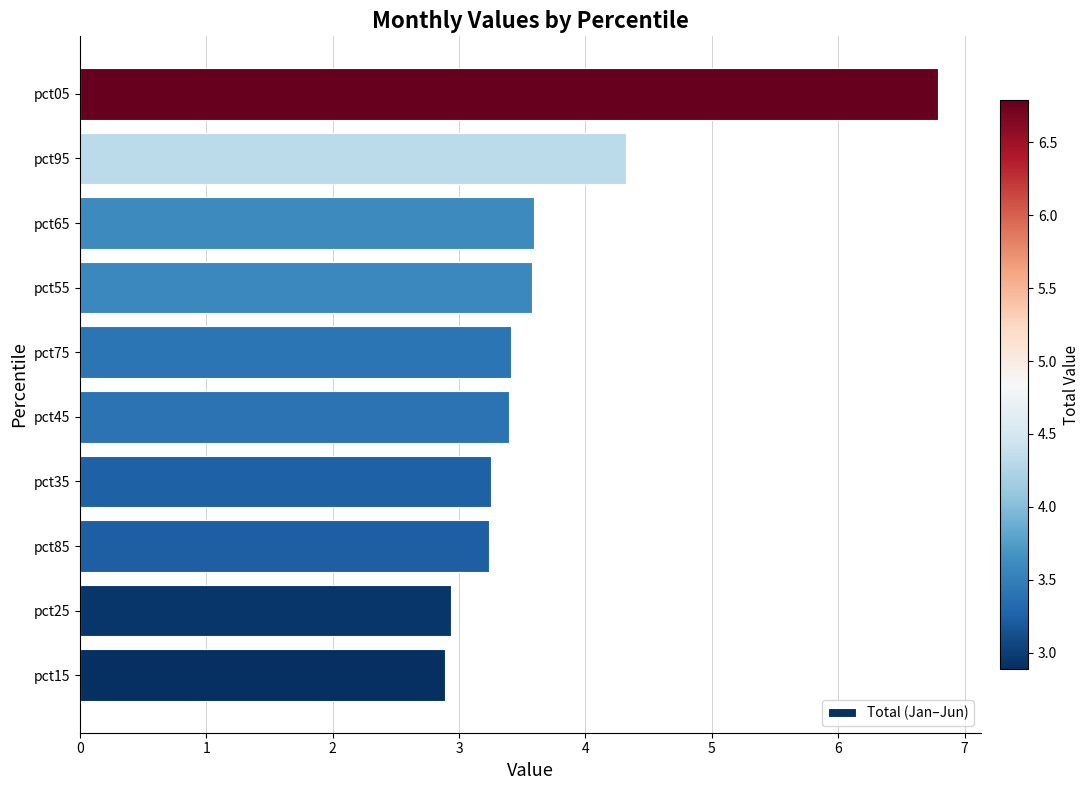

What is the difference between the maximum and minimum values?

3.9